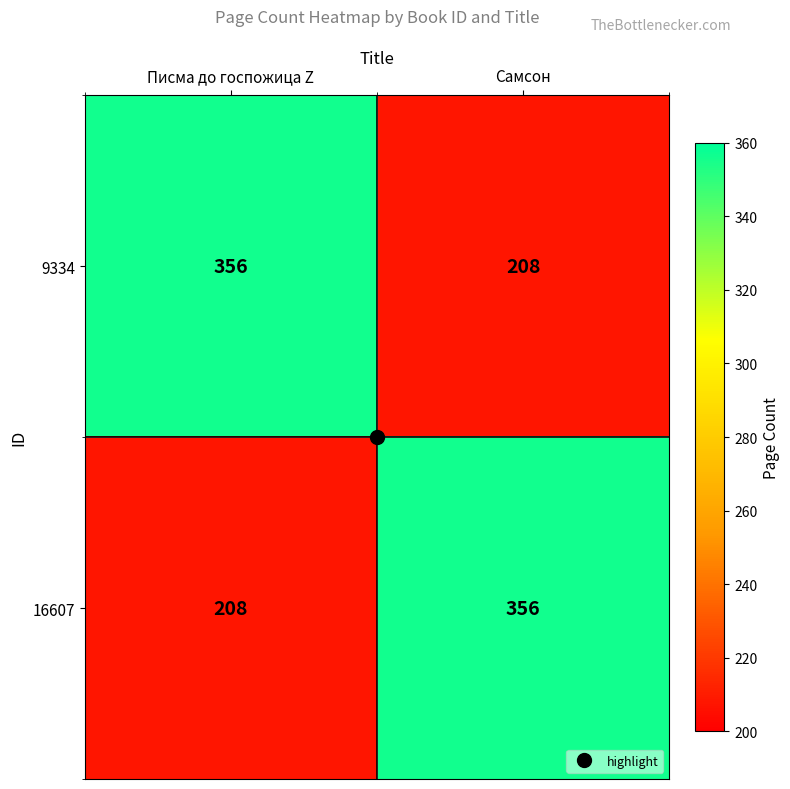

The value of 9334 at Самсон is 208. True or false?

True